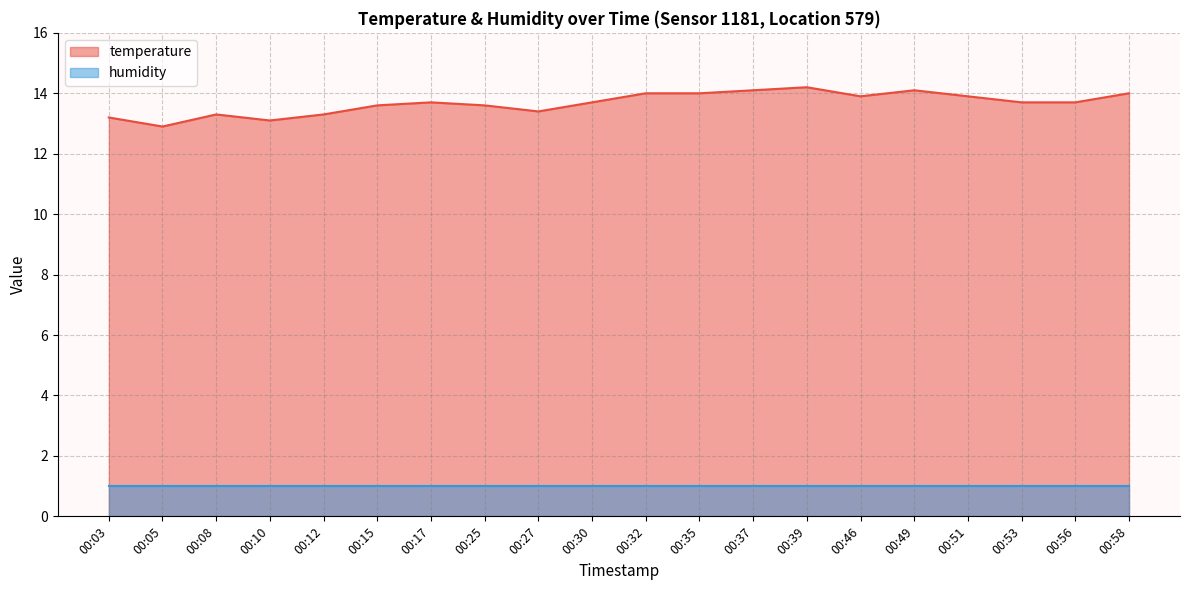

At which category does the data reach its first local valley?

00:05